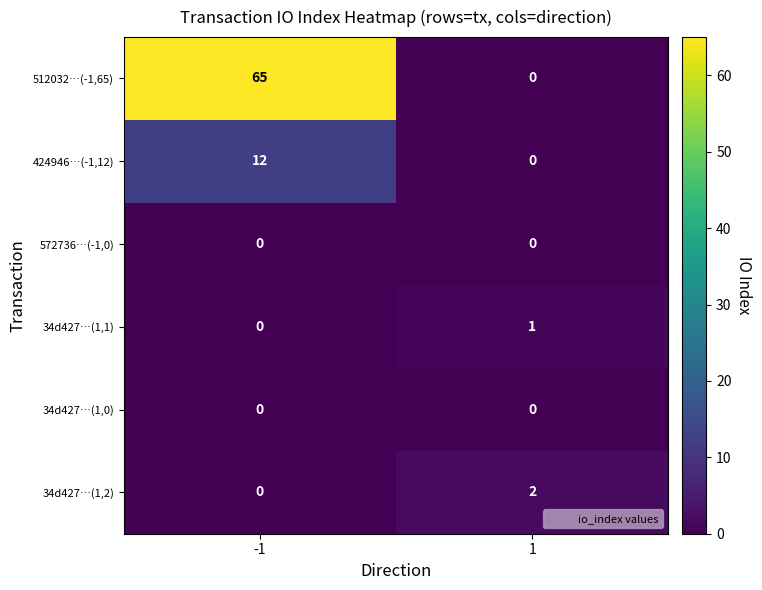

What is the spread (max minus min) of values at 1?

2